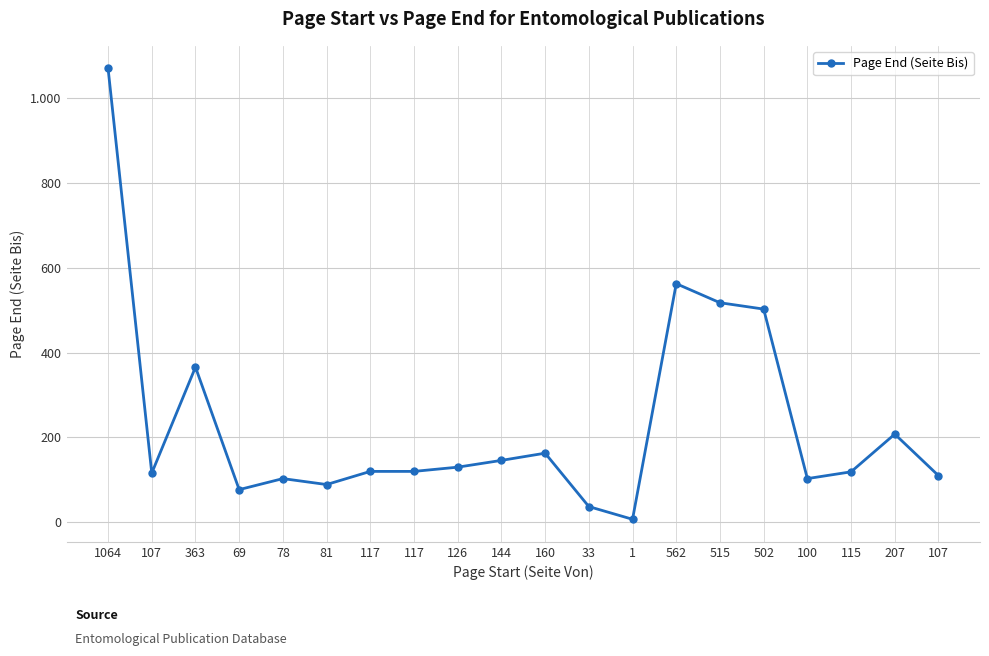

How many values exceed 120?

9